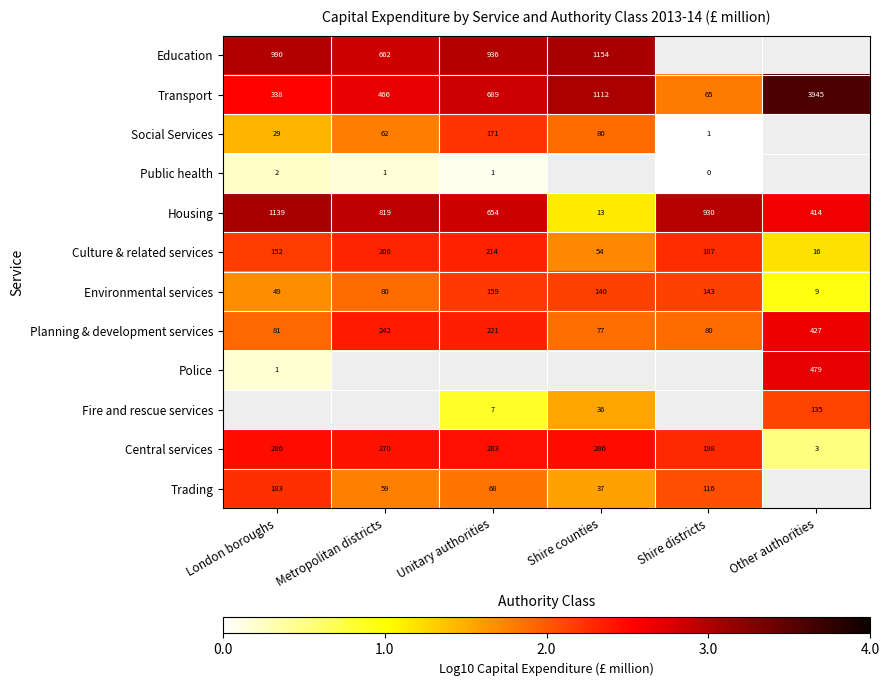

The value of Housing at London boroughs is 4.8. True or false?

False